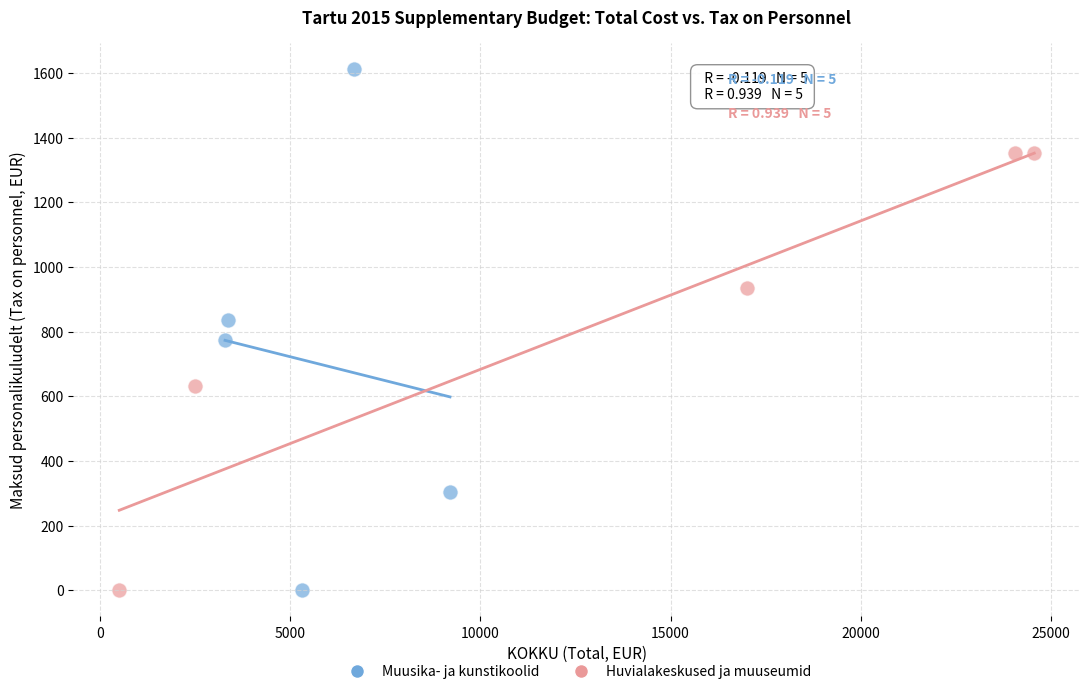

Which series has the largest Y range (max minus min)?

Muusika- ja kunstikoolid